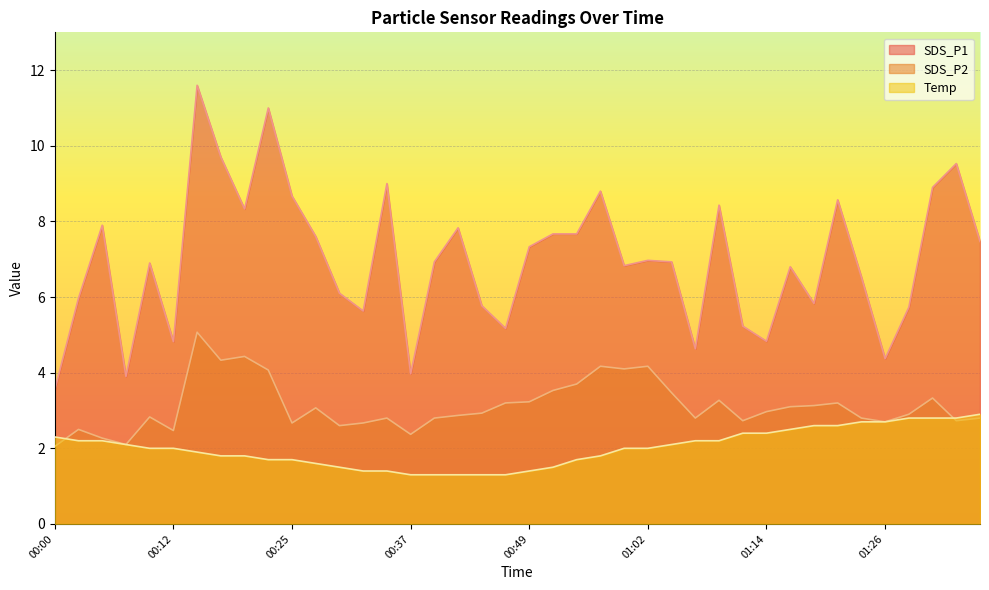

List the series in order of their peak value, lowest first.

Temp, SDS_P2, SDS_P1